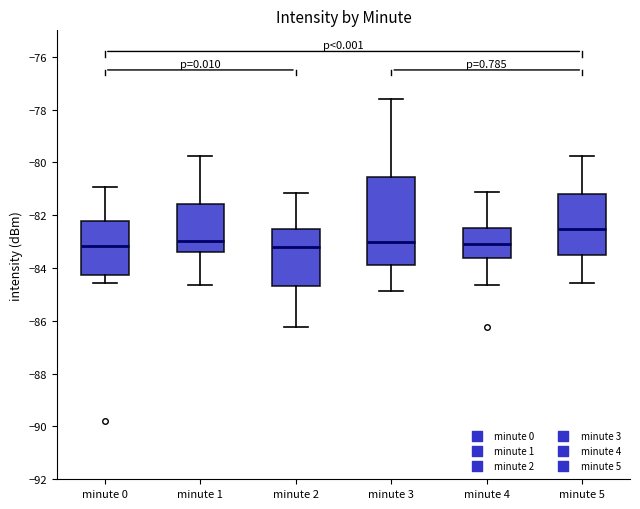

Reading left to right, transcribe this box plot: for each box, give where its median line is, the range the box spans, and where its two whiskers end, as read against the y-axis. The values are not printed on the chart, so give them approximately, as read against the axis.

minute 0: median -83.2, box -84.2 to -82.2, whiskers -84.6 to -81.0
minute 1: median -83.0, box -83.4 to -81.6, whiskers -84.6 to -79.8
minute 2: median -83.2, box -84.6 to -82.6, whiskers -86.2 to -81.2
minute 3: median -83.0, box -83.8 to -80.6, whiskers -84.8 to -77.6
minute 4: median -83.0, box -83.6 to -82.4, whiskers -84.6 to -81.2
minute 5: median -82.6, box -83.6 to -81.2, whiskers -84.6 to -79.8